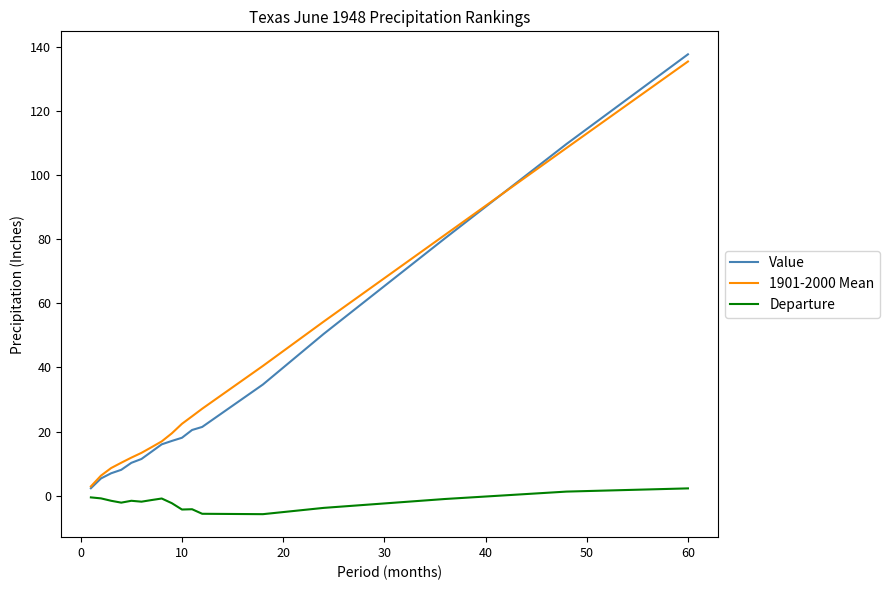

True or false: Departure and 1901-2000 Mean cross at least once.

False